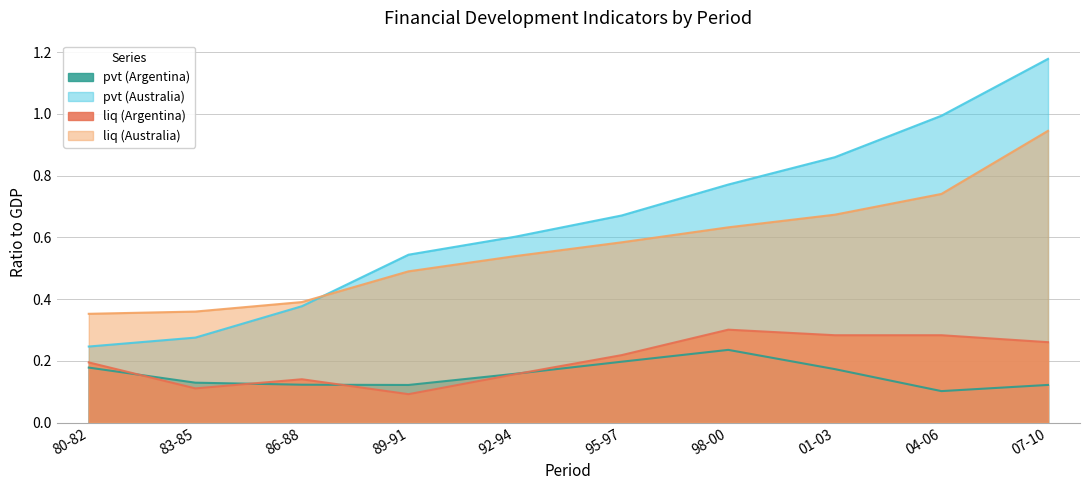

At which label does pvt (Australia) reach its peak?

07-10